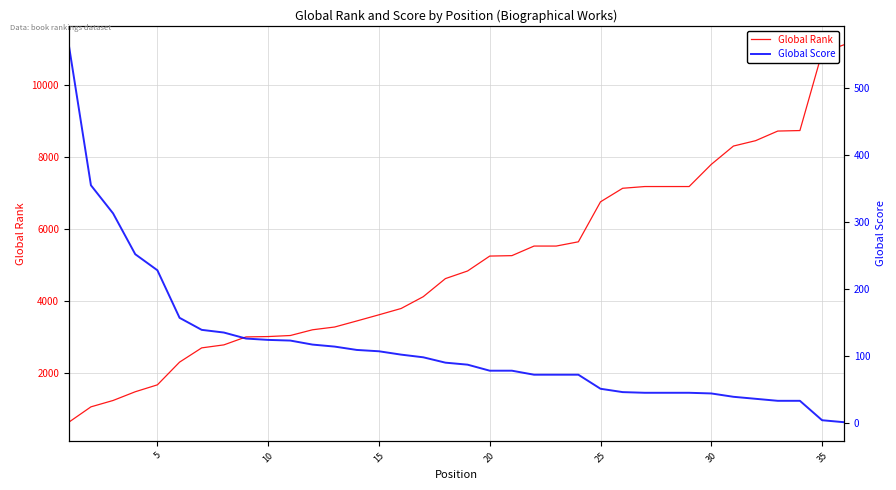

How many data points in Global Rank are less than 4835?

18